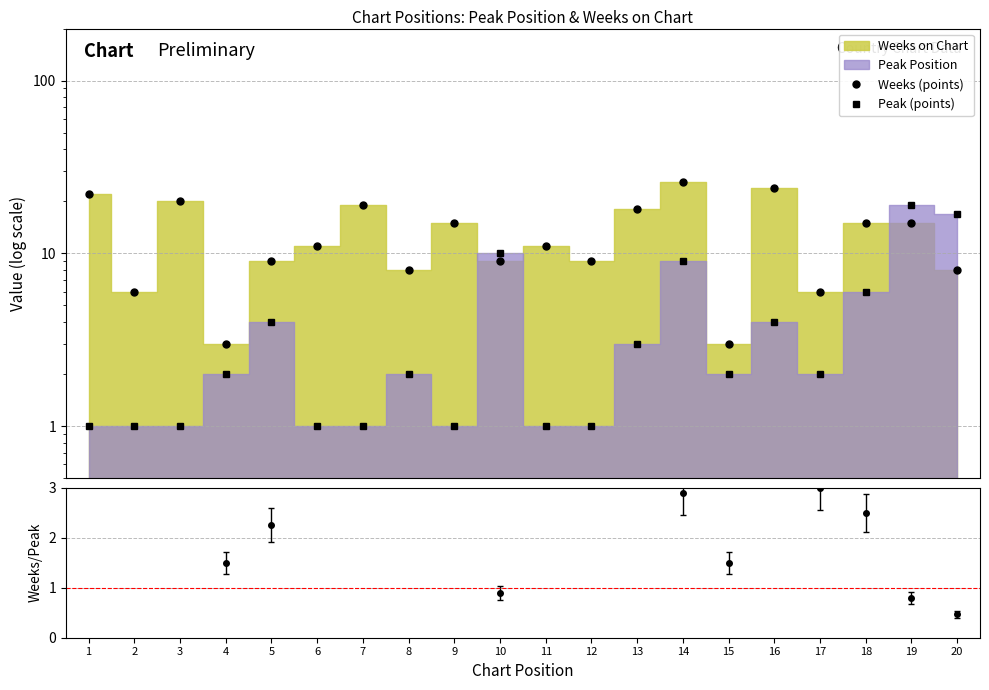

At which category is the sum across all series the highest?

14